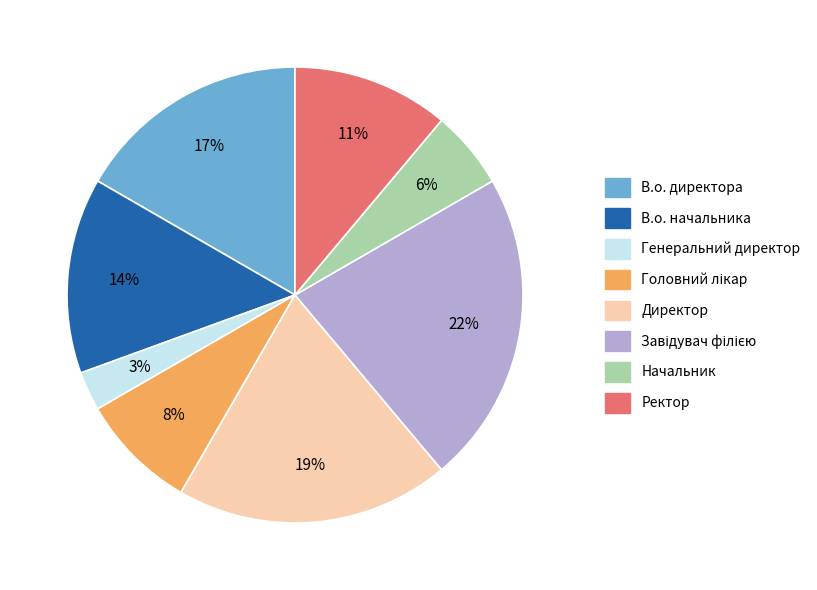

Which category has the smallest portion of the pie?

Генеральний директор